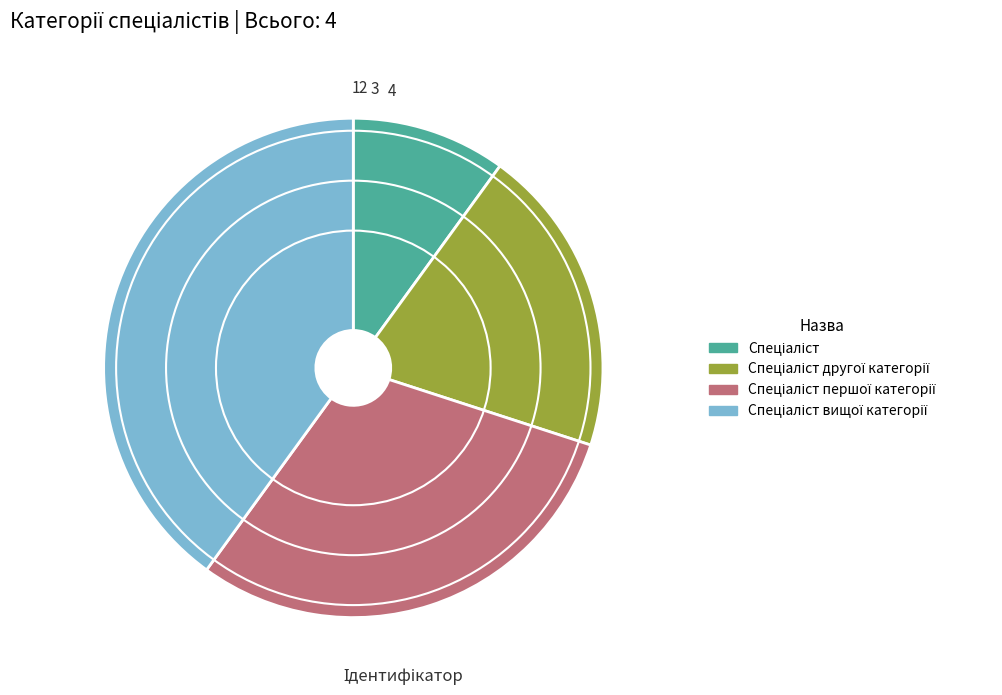

Does any single category account for the majority?

No